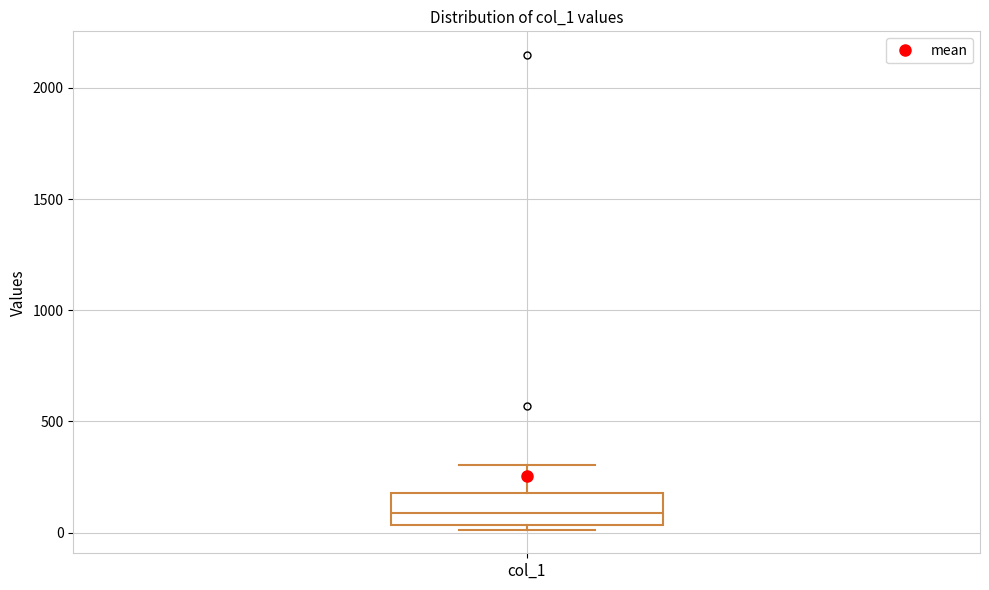

Read this box plot against the y-axis: the position of the median line, the range covered by the box, and the ends of both whiskers. The values are not printed on the chart, so give them approximately, as read against the axis.

median 100, box 50 to 200, whiskers 0 to 300